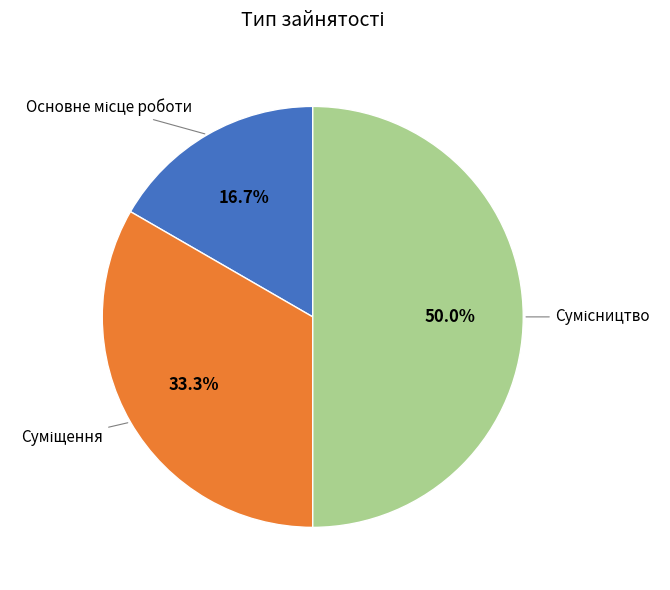

Which has a higher value, Сумісництво or Основне місце роботи?

Сумісництво